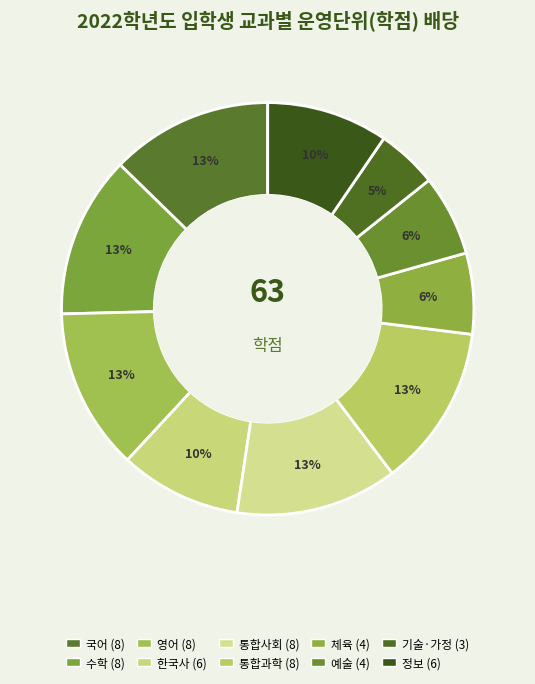

How many slices are in this pie chart?

10